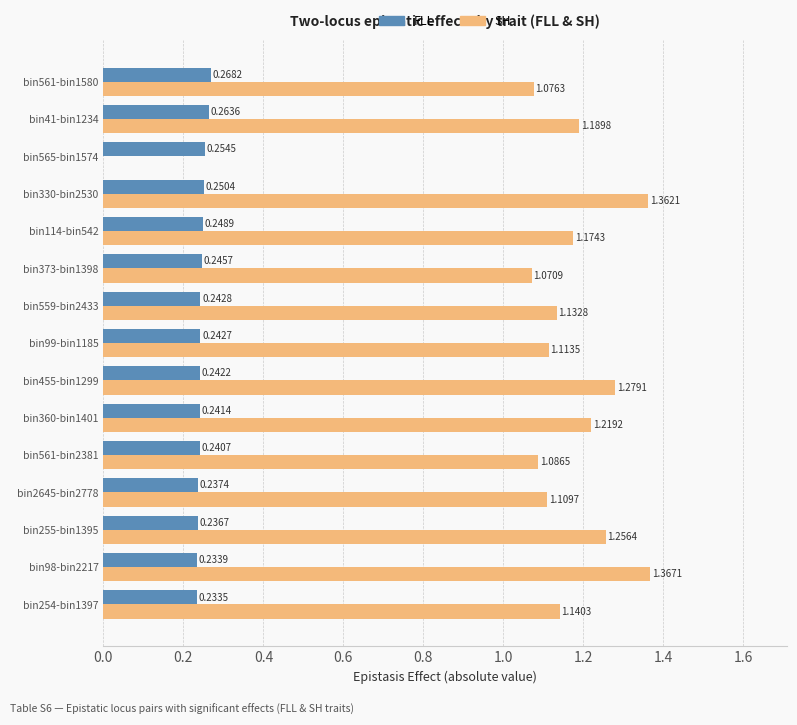

What is the sum of all SH values?

16.6